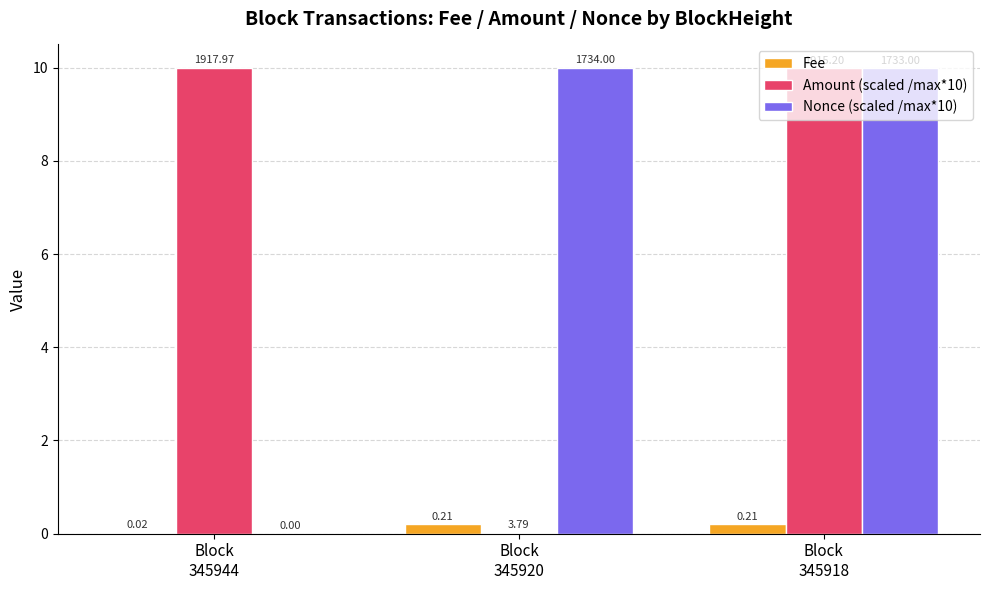

Which series has the largest range (max minus min)?

Nonce (scaled /max*10)